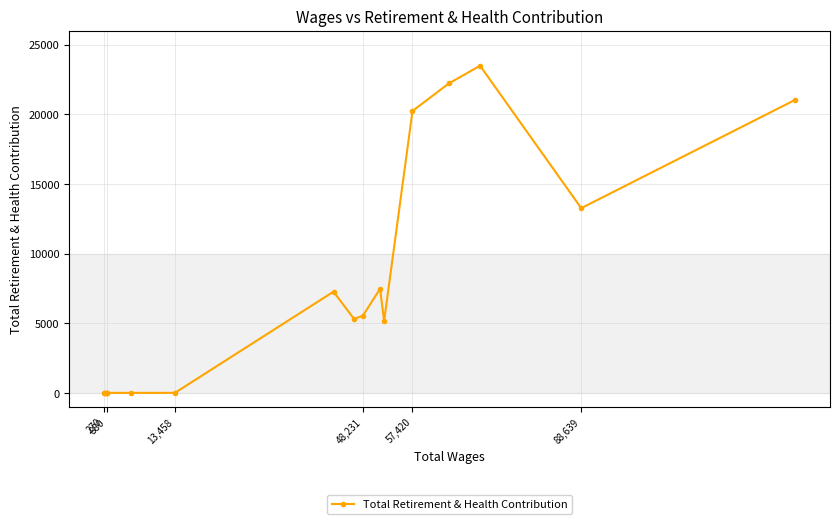

What is the greatest value displayed?

23481